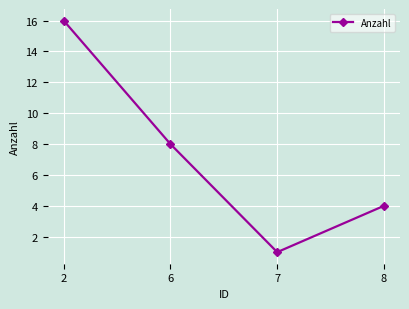

What is the difference between the values at 2 and 8?

12